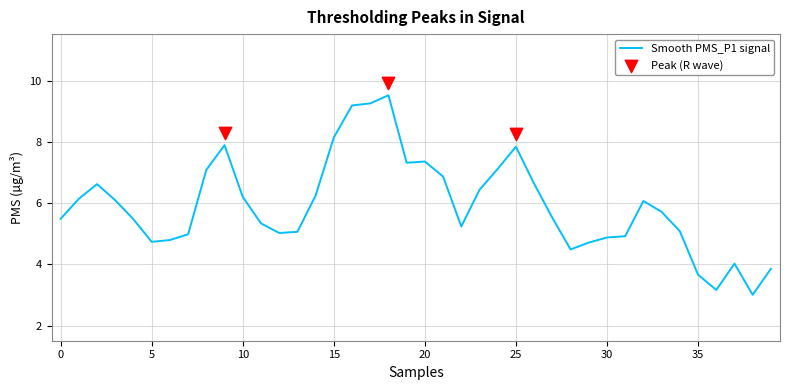

At how many categories does at least one series exceed 0?

40